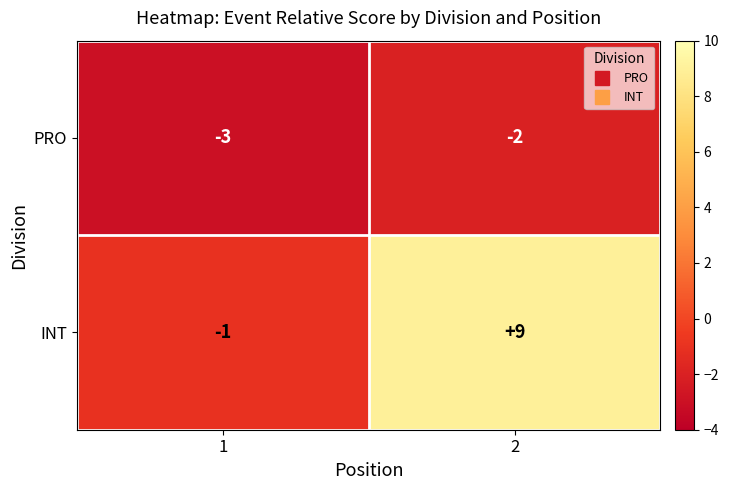

At which category is the sum across all series the highest?

2